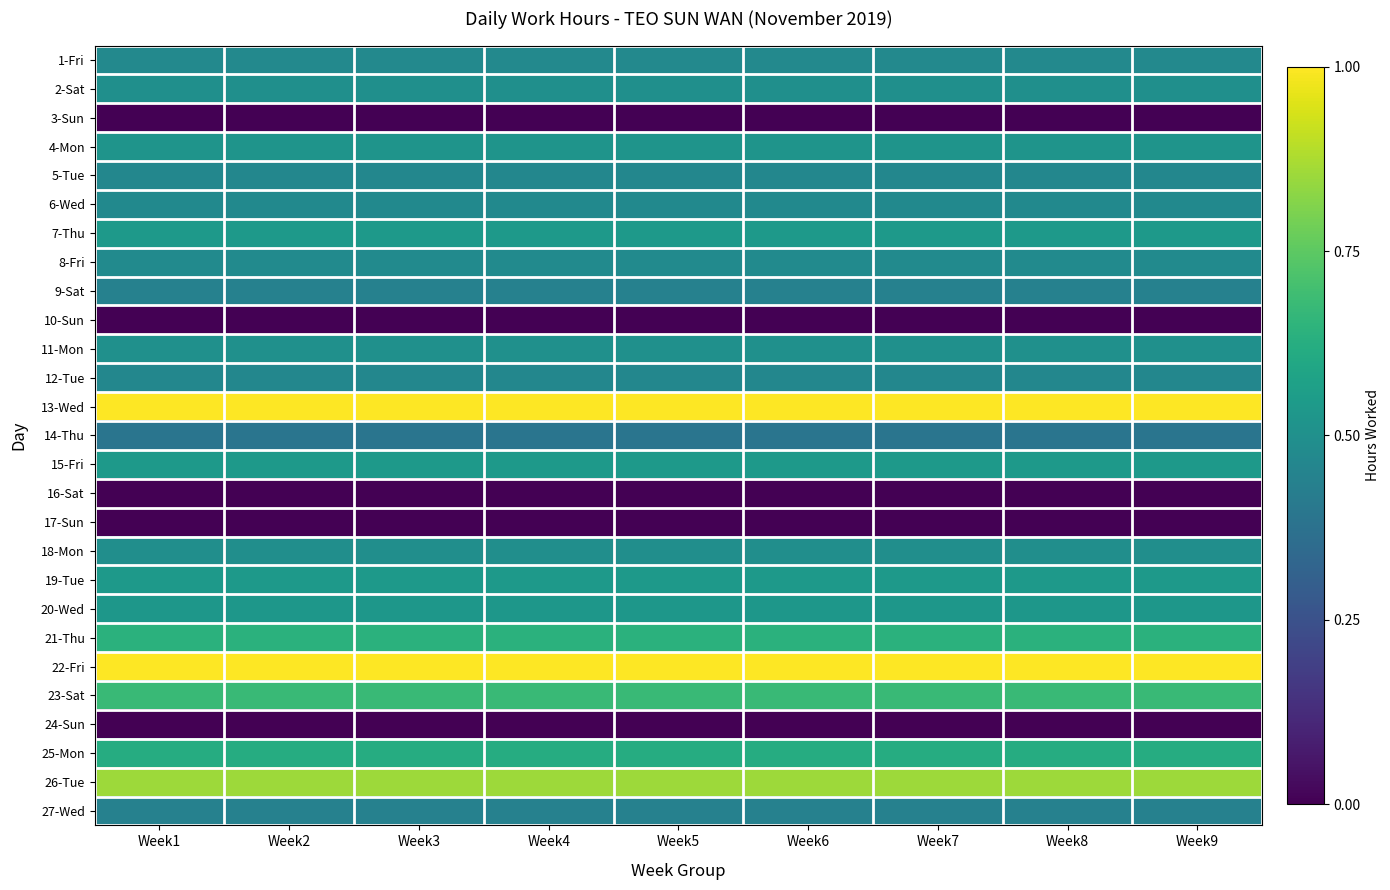

Which category has the highest value across all series?

Week1